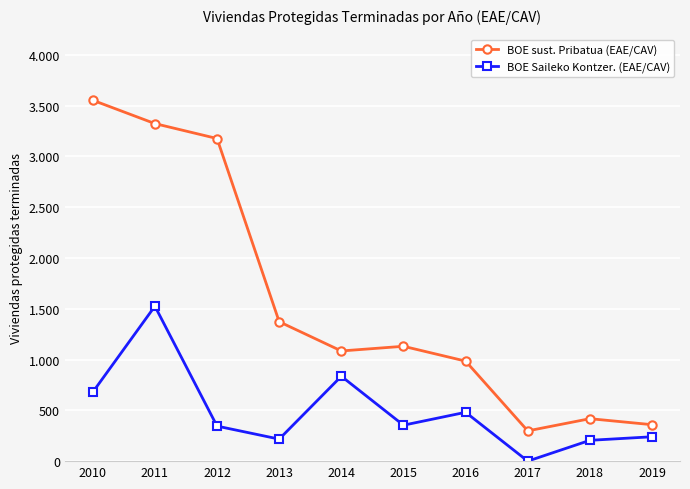

How many interior local peaks does the BOE sust. Pribatua (EAE/CAV) series have?

2